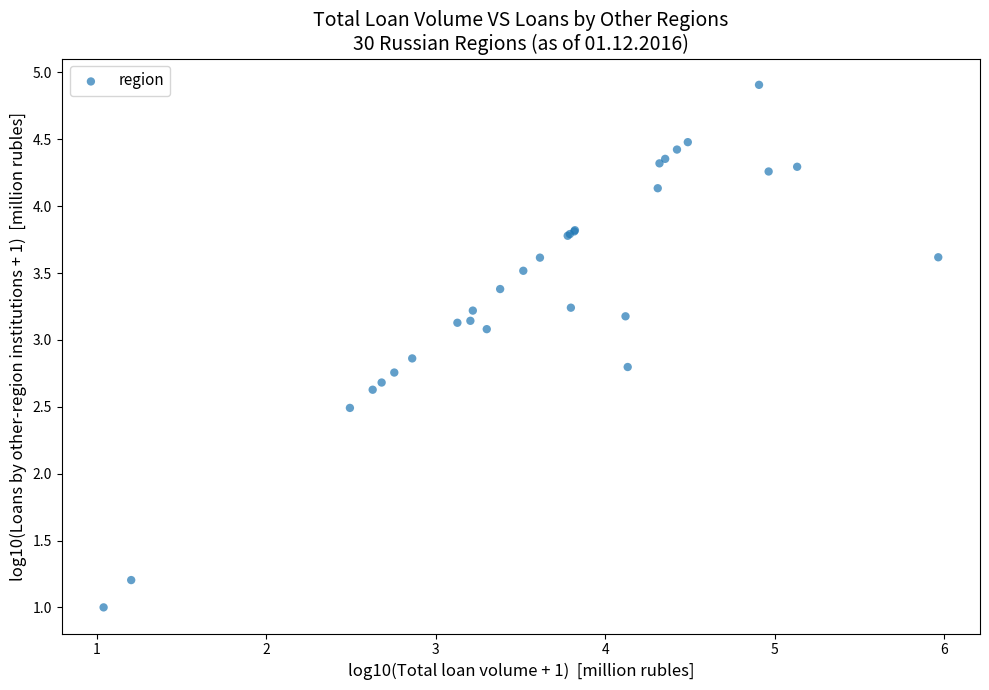

What Y value in the scatter plot is closest to 2?

2.5